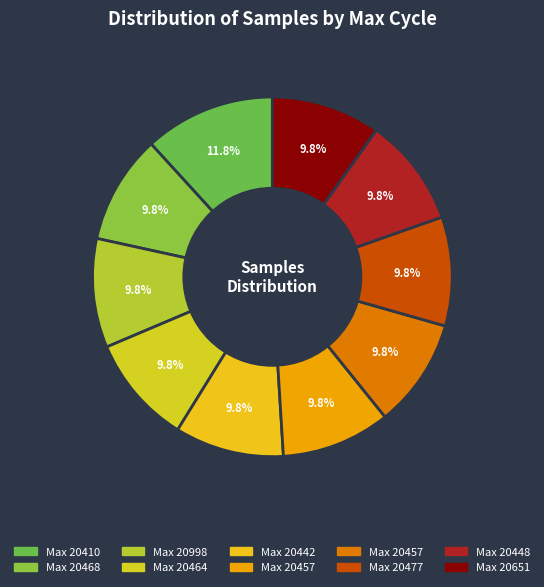

Rank the categories by value from lowest to highest.

20468, 20651, 20998, 20464, 20457, 20477, 20448, 20442, 20457, 20410